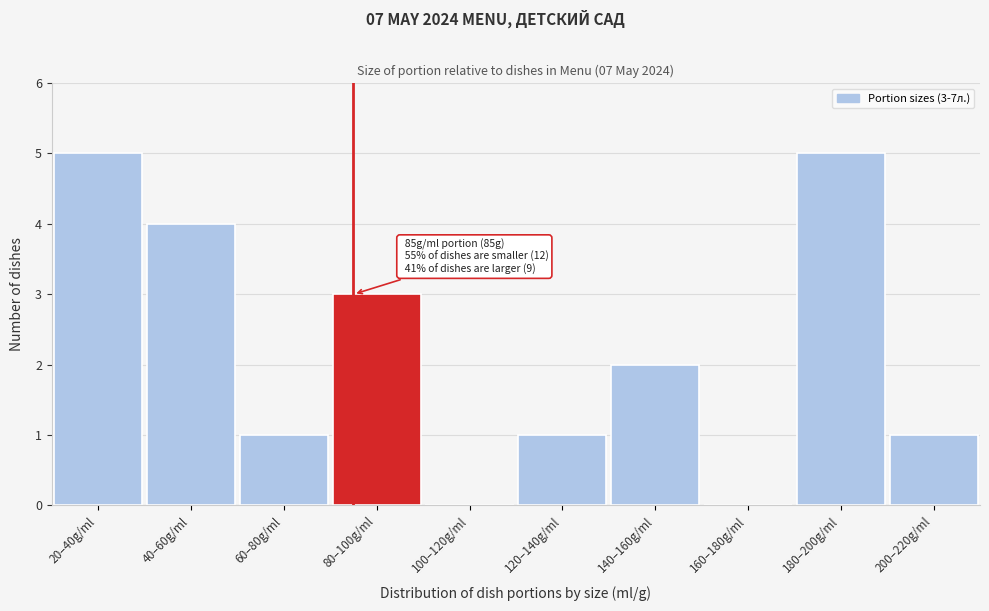

Reading left to right, what are all the values shown in this chart?

20–40g/ml=5	40–60g/ml=4	60–80g/ml=1	80–100g/ml=3	100–120g/ml=0	120–140g/ml=1	140–160g/ml=2	160–180g/ml=0	180–200g/ml=5	200–220g/ml=1